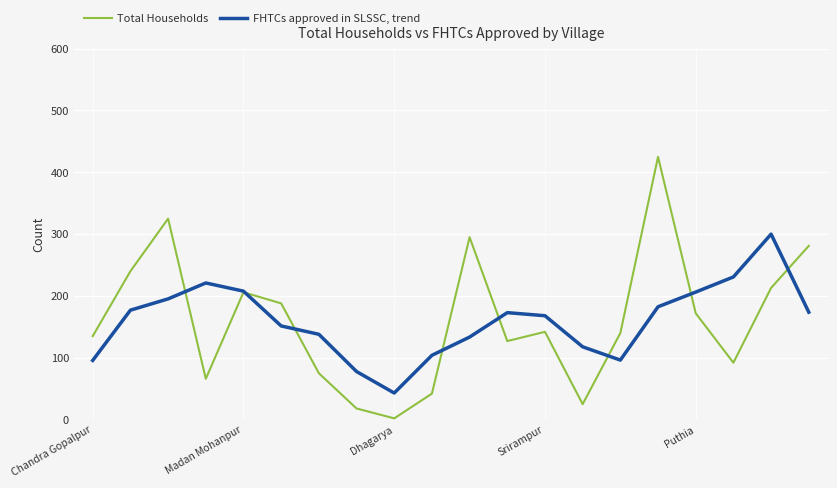

What is the lowest value of the FHTCs approved in SLSSC, trend series?

43.0